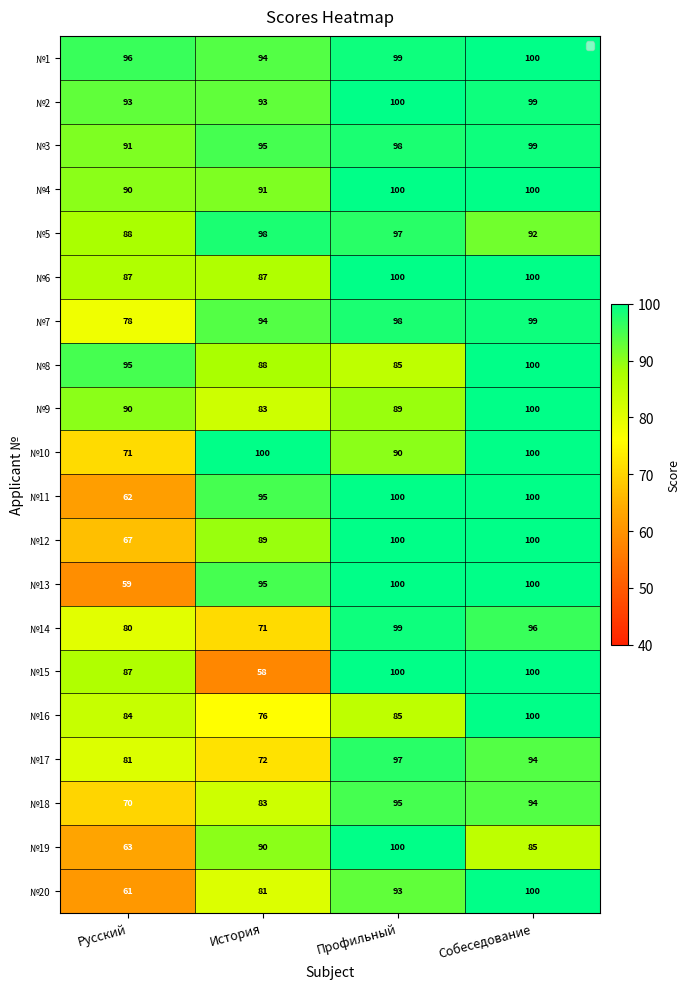

What is the sum of all №19 values?

338